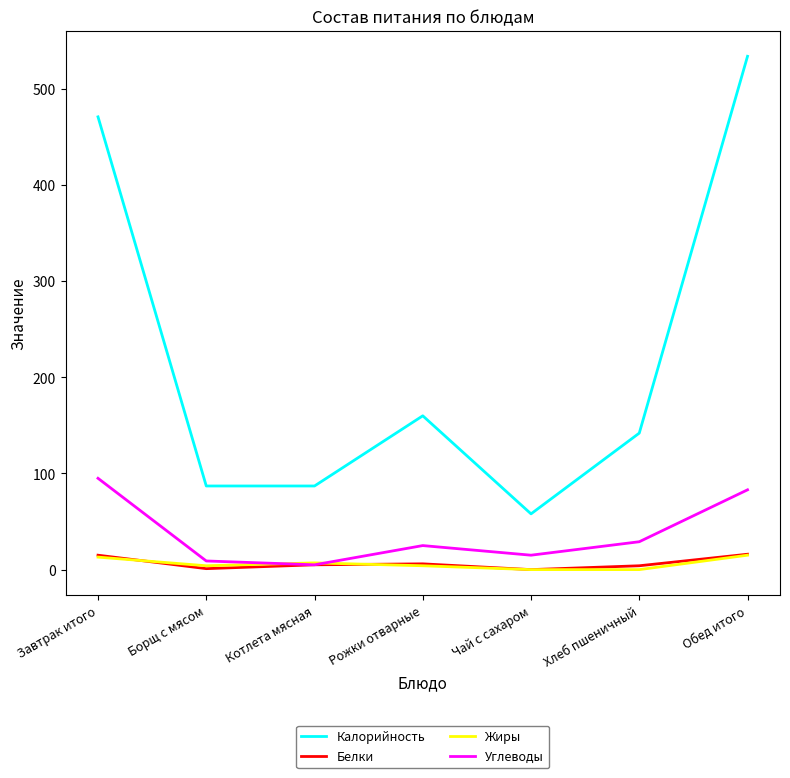

Is the value of Жиры at Обед итого greater than the value of Углеводы at Хлеб пшеничный?

No